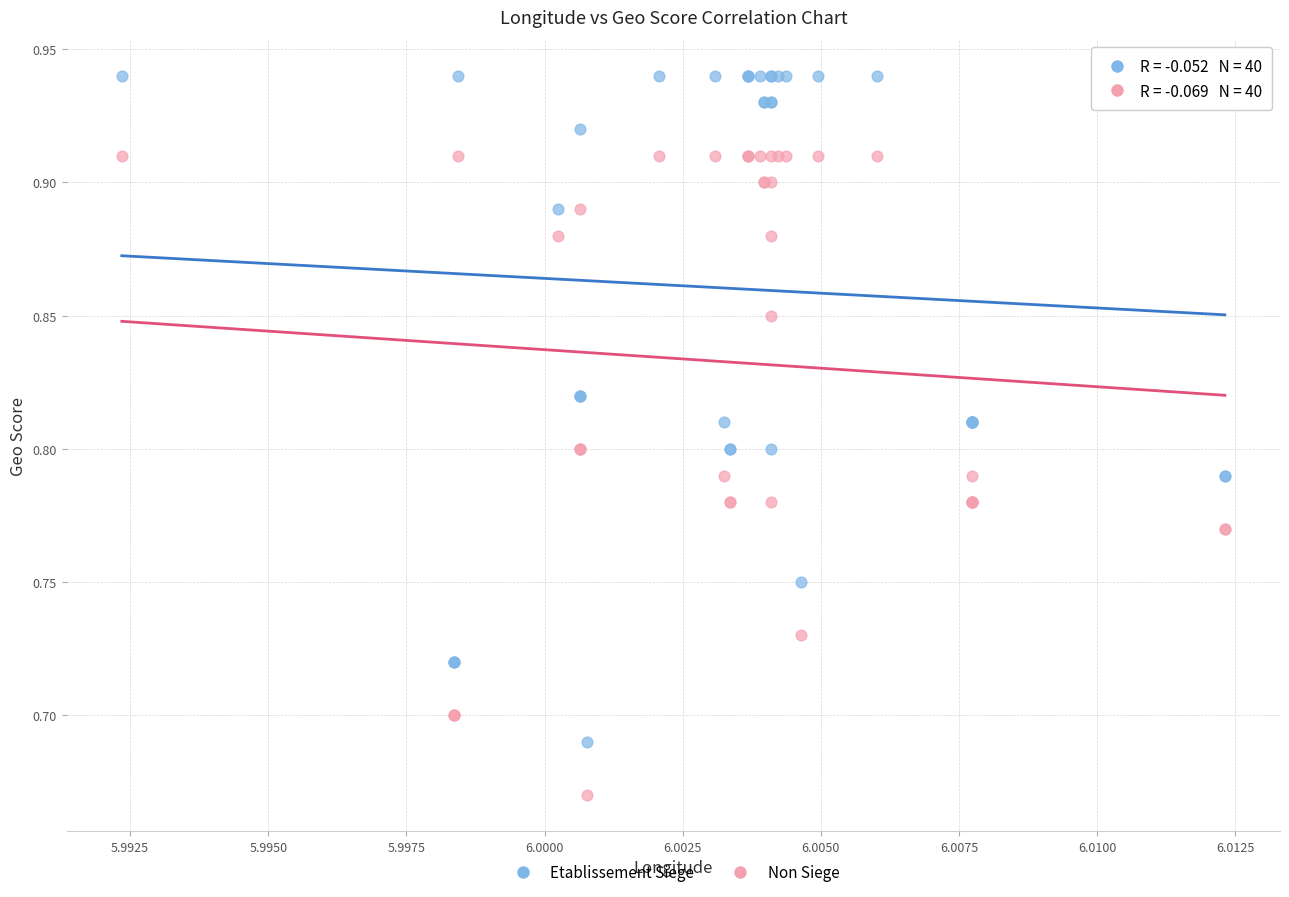

Which series reaches the minimum Y coordinate?

Non Siege